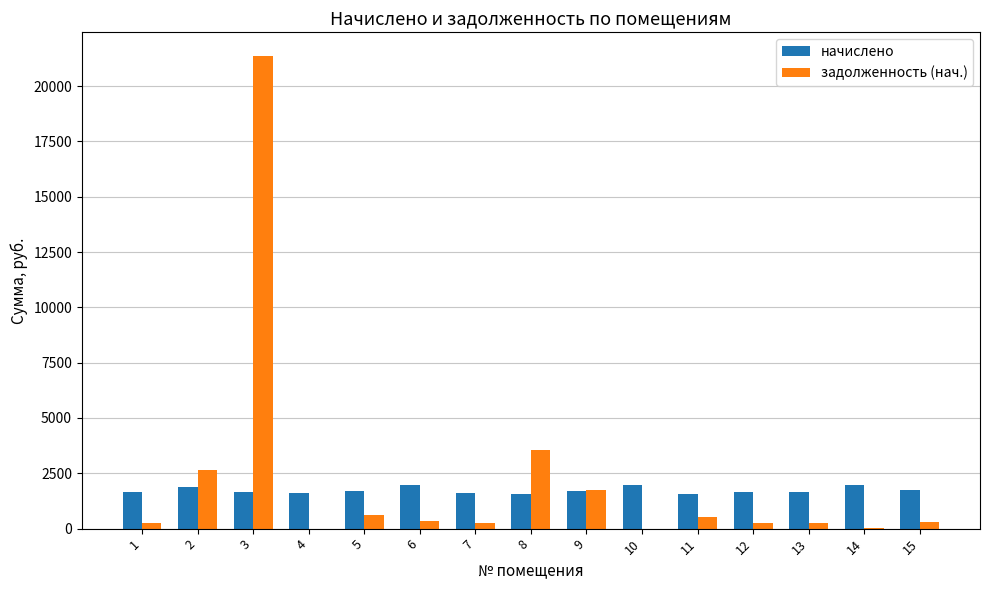

Are the bars horizontal?

No